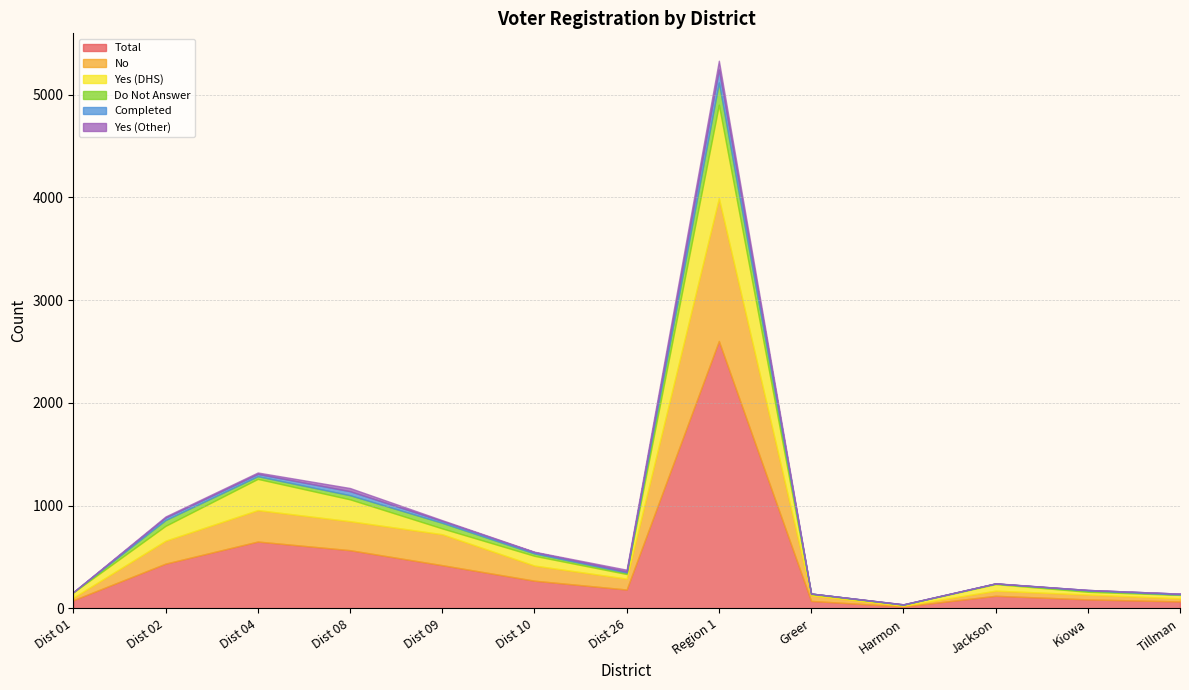

True or false: Completed has a value of 65 at Greer.

False